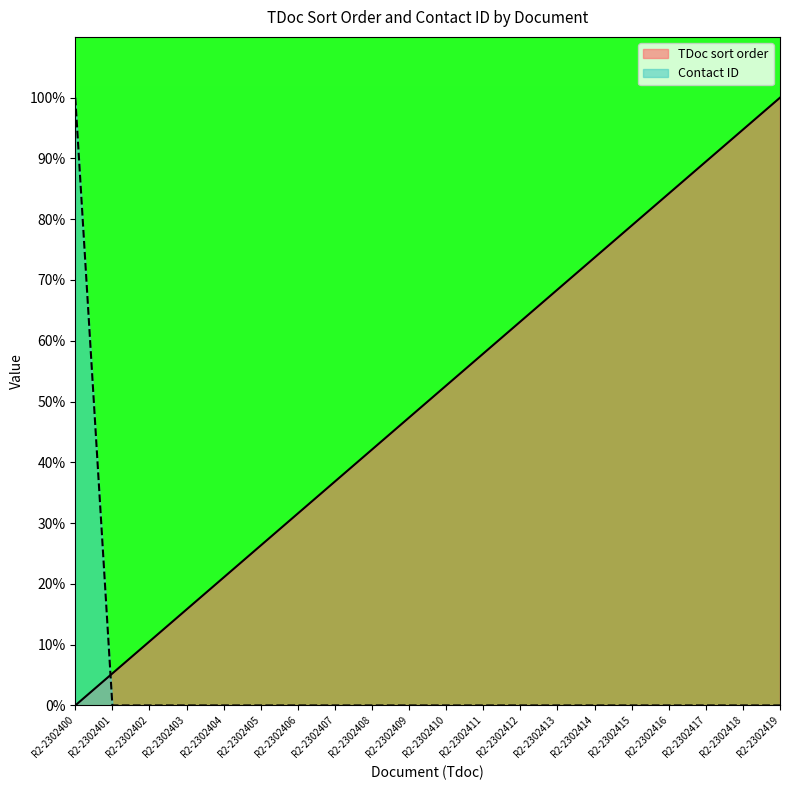

How many lines are shown in the chart?

2